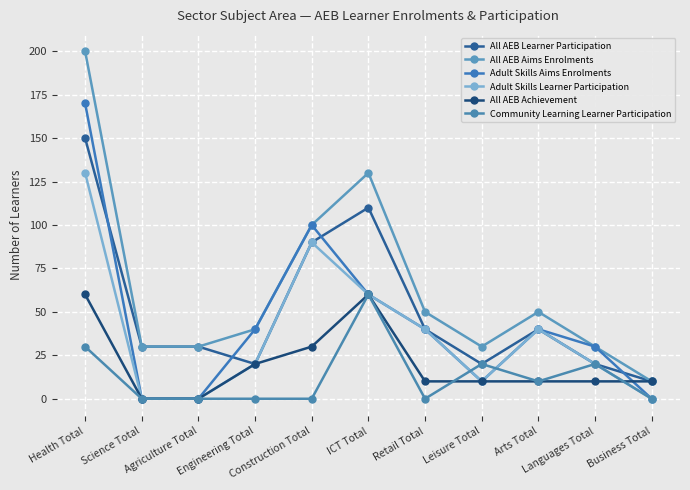

True or false: Adult Skills Aims Enrolments and Adult Skills Learner Participation intersect in this chart.

False